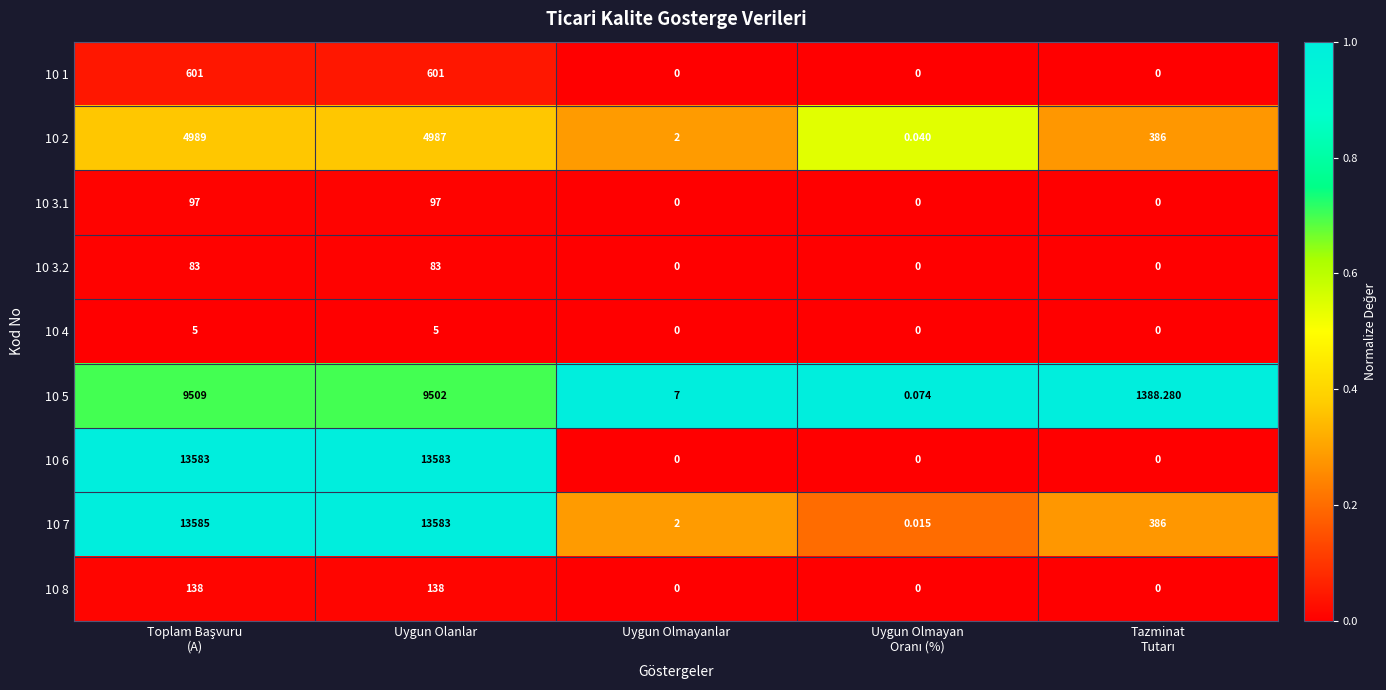

At how many categories does at least one series exceed 0?

5